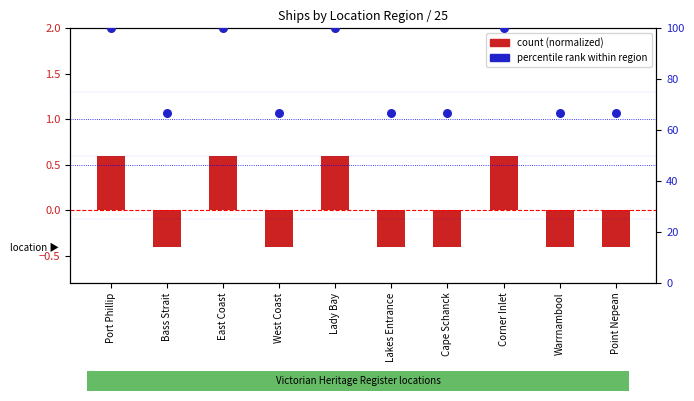

Which has a higher value, Port Phillip or Lakes Entrance?

Port Phillip